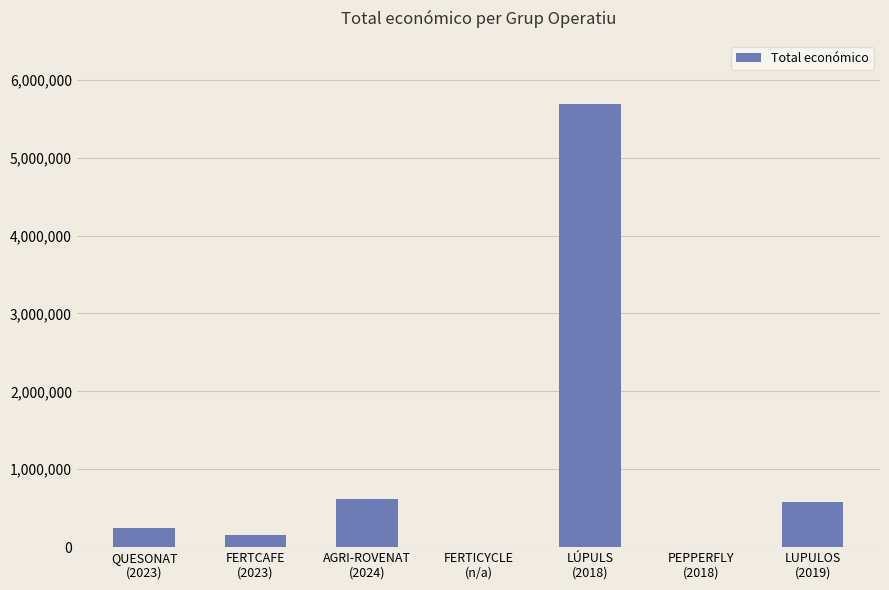

Are the bars grouped side by side (vs. stacked)?

No